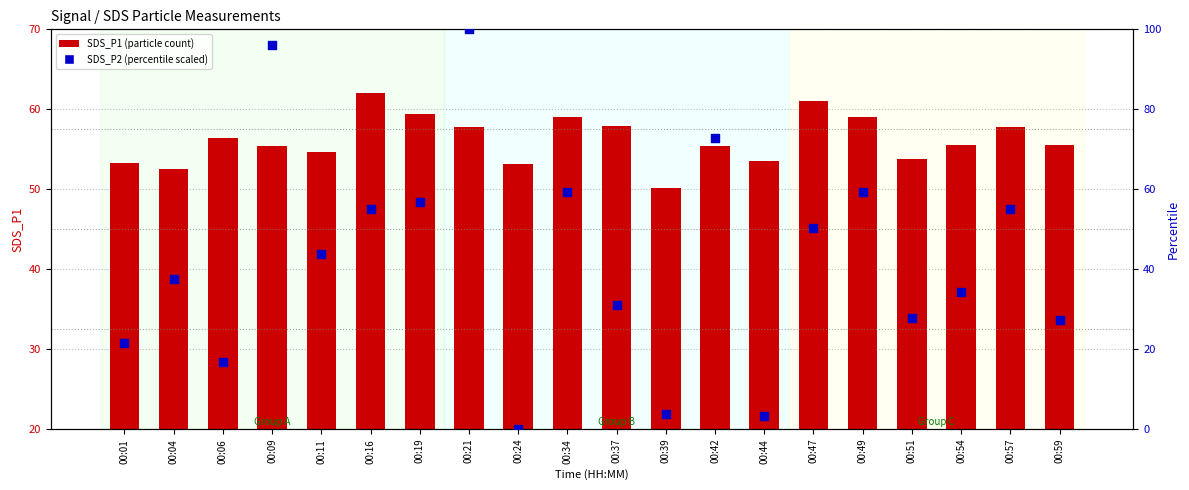

Which series reaches the maximum Y coordinate?

SDS_P2 (scaled %)